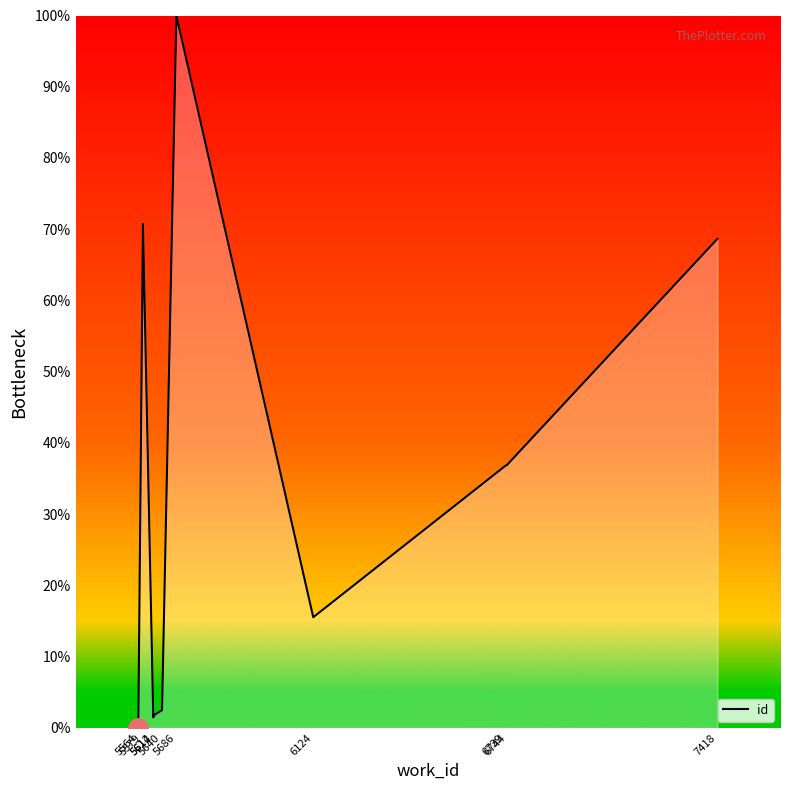

The value at 5686 is 100.0. True or false?

True